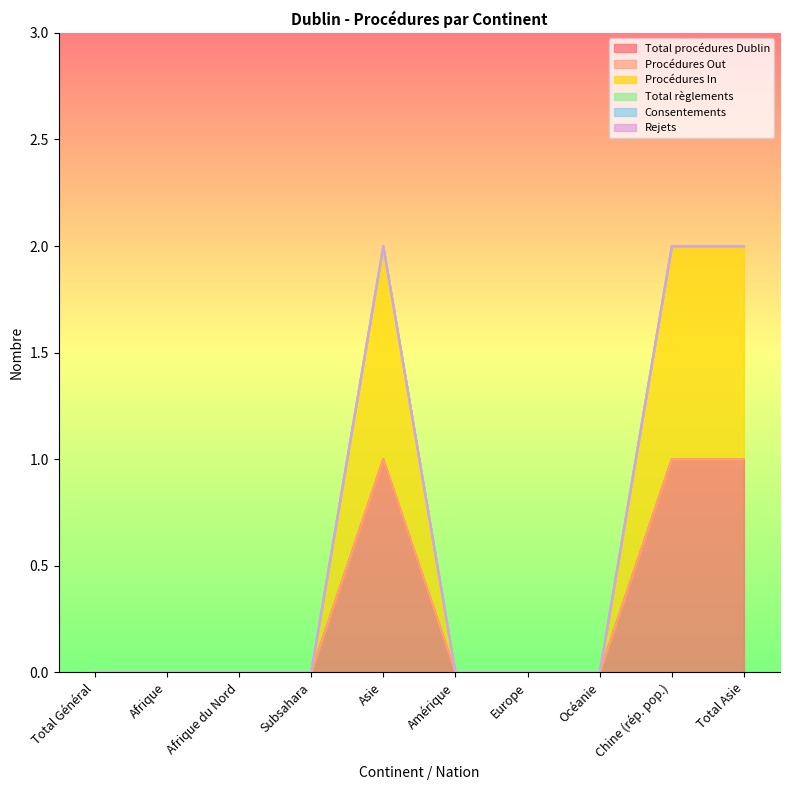

How many data points in Total procédures Dublin are above 0?

3